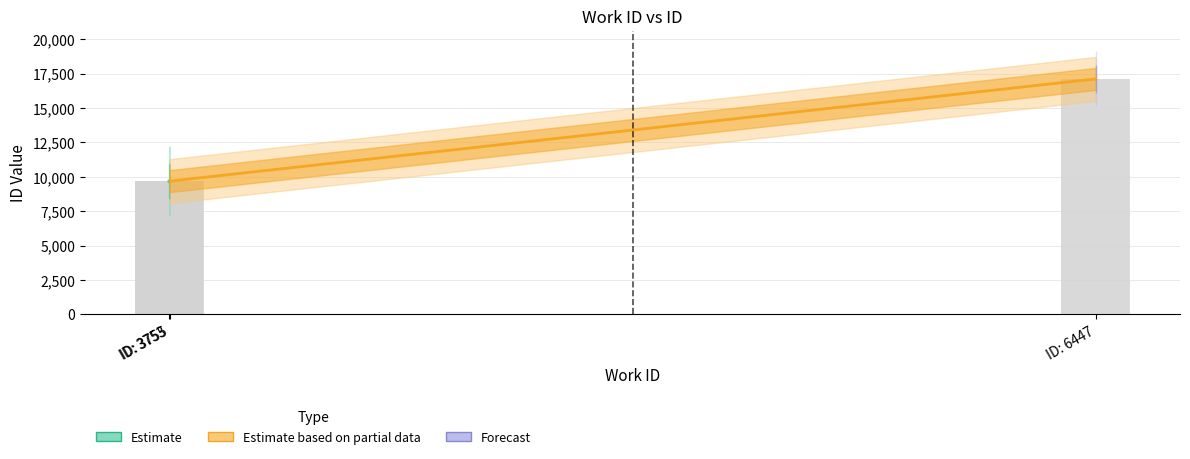

What is the maximum value shown in the chart?

17115